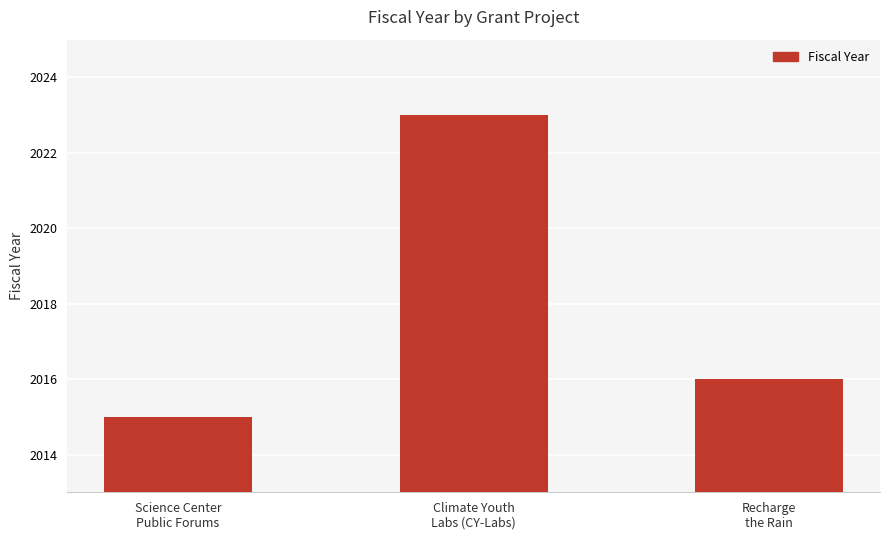

Reading left to right, transcribe all the data shown in this chart.

Science Center
Public Forums=2015	Climate Youth
Labs (CY-Labs)=2023	Recharge
the Rain=2016